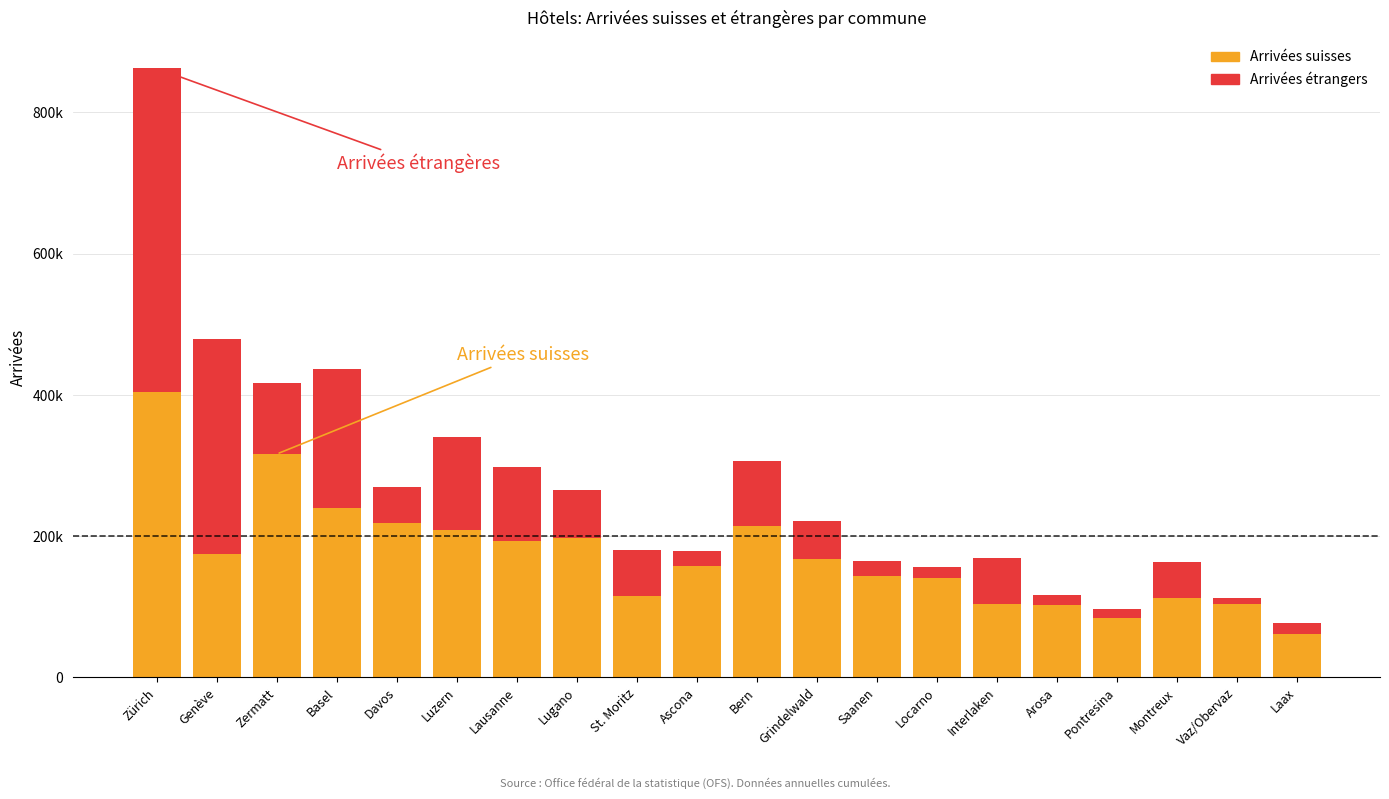

What is the label of the 6th bar from the left?

Luzern